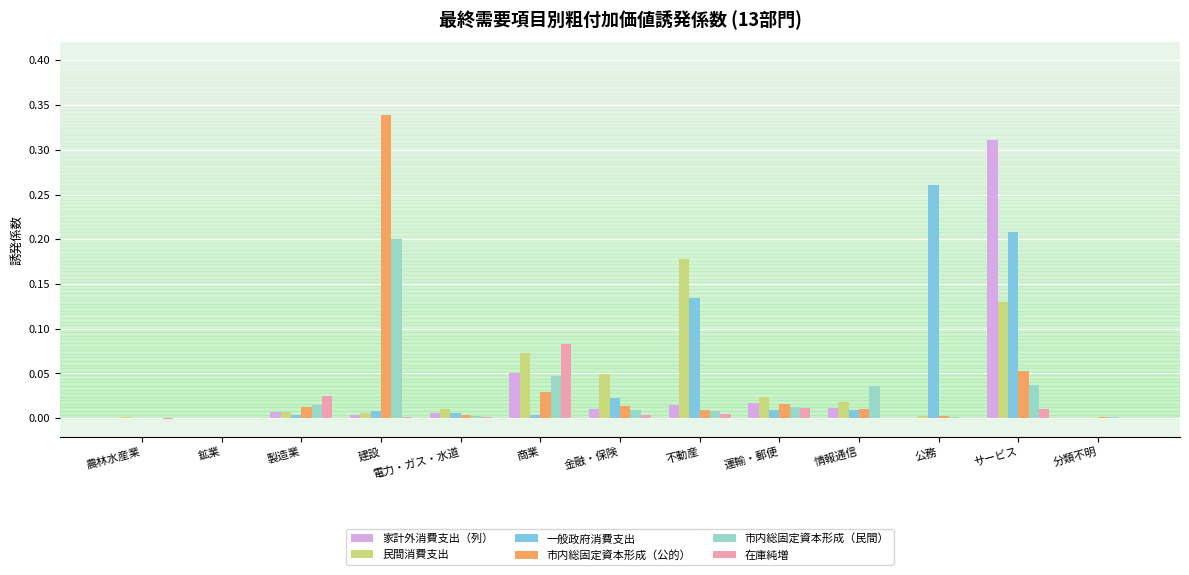

Which category has the highest value across all series?

建設